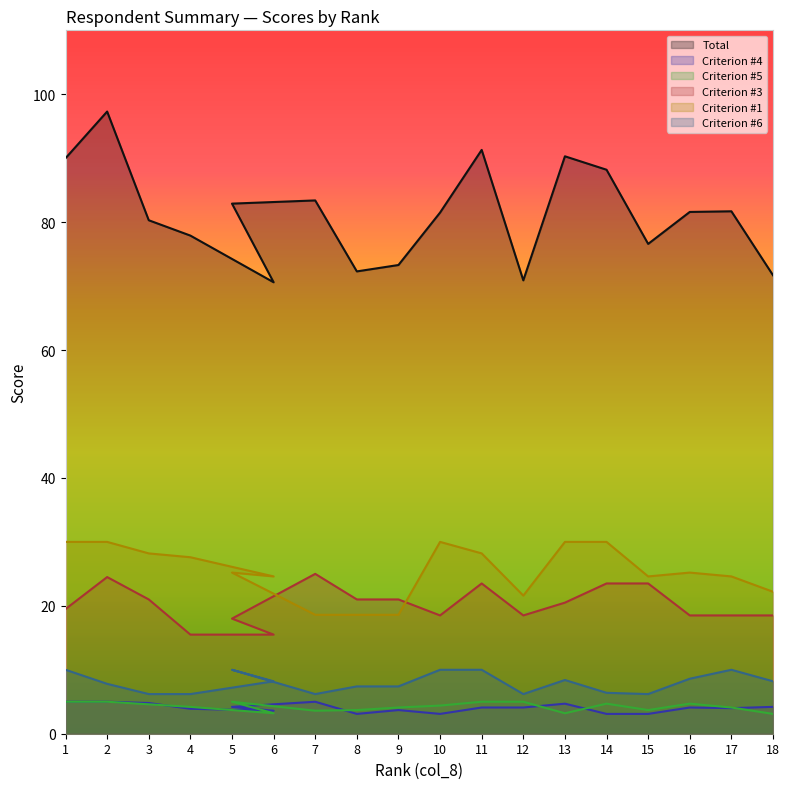

What is the total value across all series at 1?

159.5